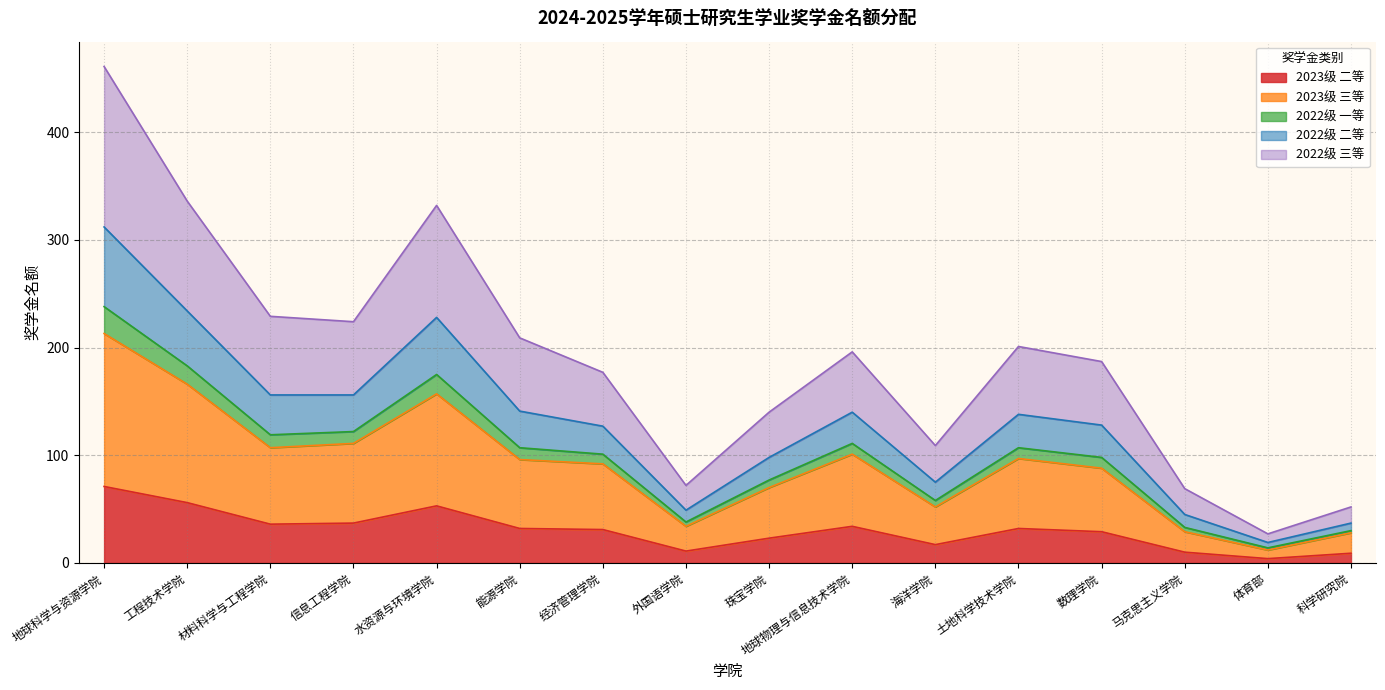

Which has a higher value, 水资源与环境学院 or 体育部?

水资源与环境学院